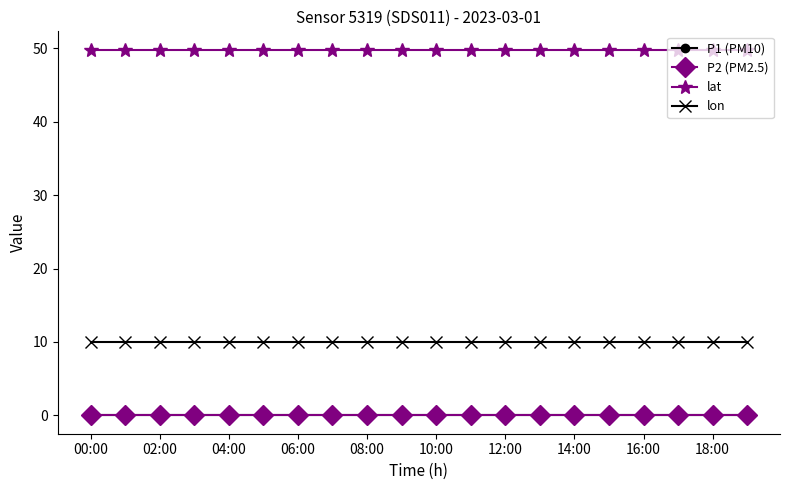

What is the highest value of the lon series?

10.0